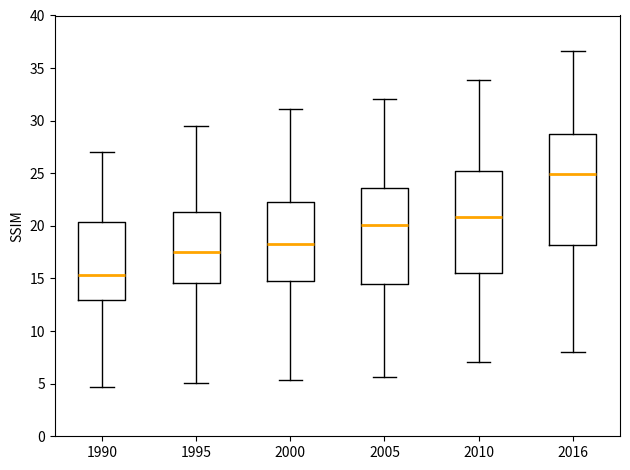

Reading left to right, transcribe this box plot: for each box, give where its median line is, the range the box spans, and where its two whiskers end, as read against the y-axis. The values are not printed on the chart, so give them approximately, as read against the axis.

1990: median 15.5, box 13.0 to 20.5, whiskers 4.5 to 27.0
1995: median 17.5, box 14.5 to 21.5, whiskers 5.0 to 29.5
2000: median 18.5, box 15.0 to 22.5, whiskers 5.5 to 31.0
2005: median 20.0, box 14.5 to 23.5, whiskers 5.5 to 32.0
2010: median 21.0, box 15.5 to 25.0, whiskers 7.0 to 34.0
2016: median 25.0, box 18.0 to 28.5, whiskers 8.0 to 36.5